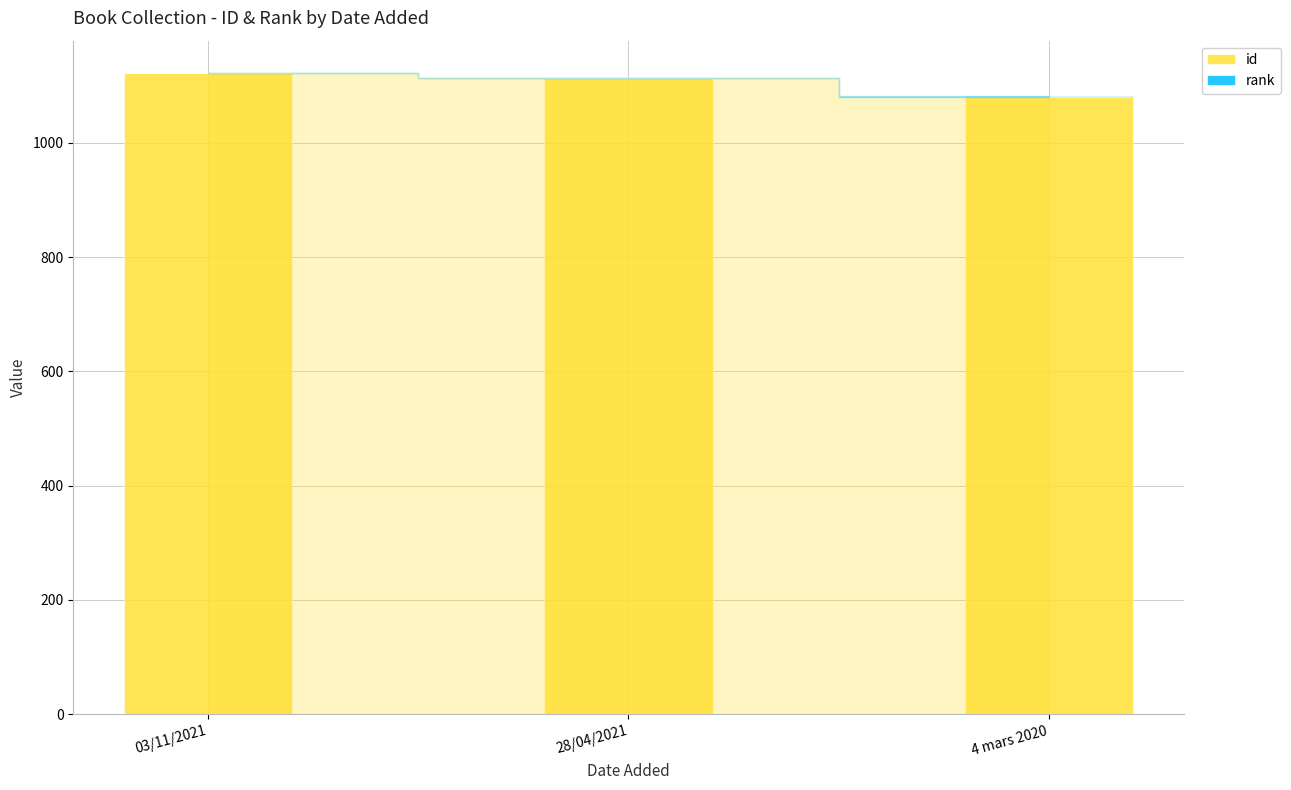

Count the id values in the range 1081 to 1122.

3